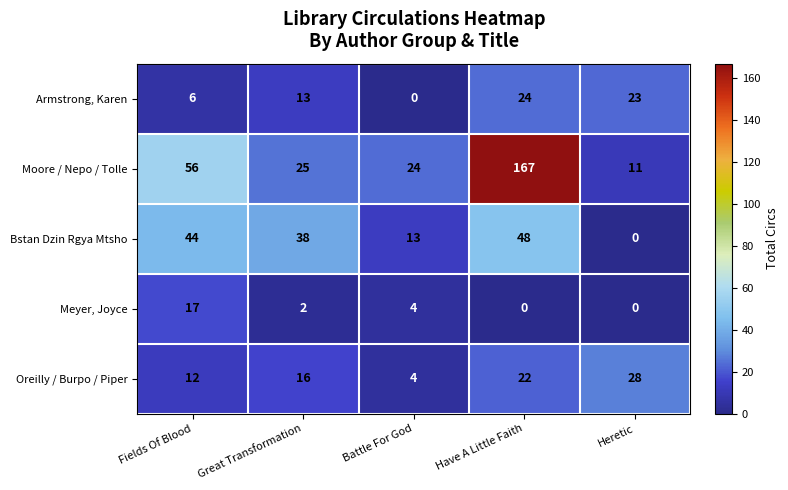

What is the sum of the Oreilly / Burpo / Piper values at Have A Little Faith and Heretic?

50